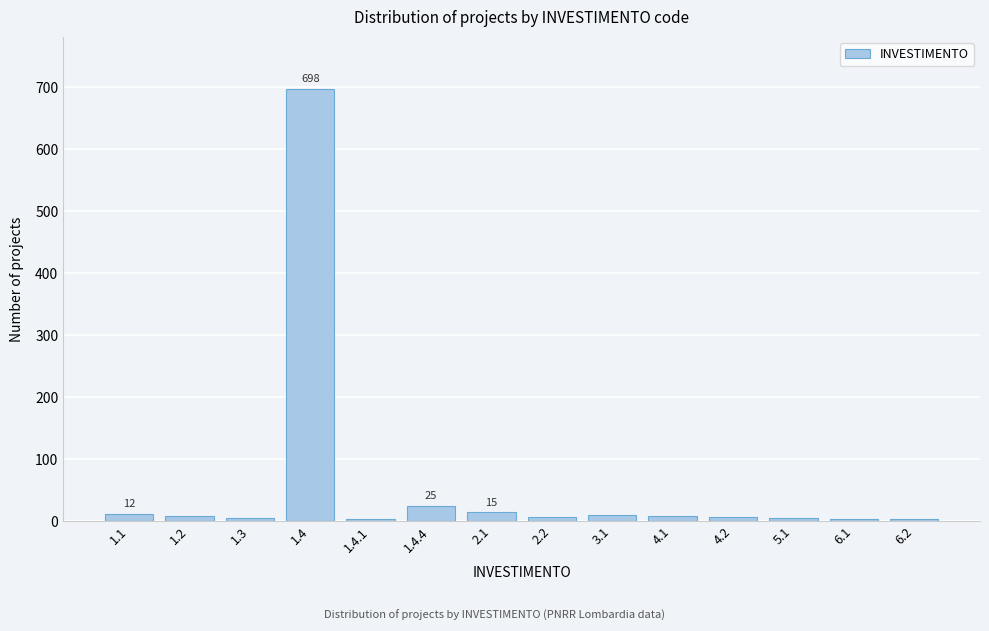

What is the sum of all values?

809